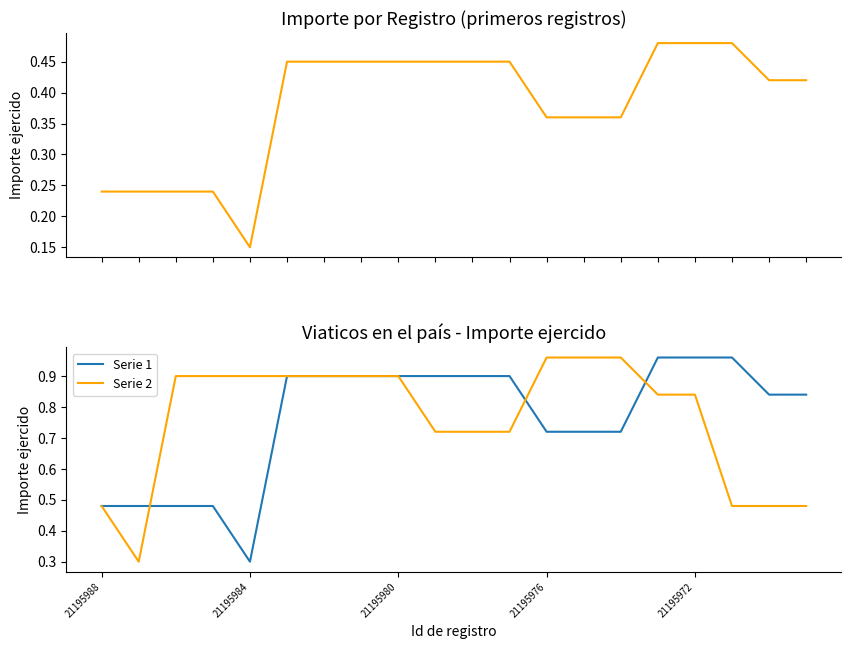

Is it true that Serie 2 equals 0.5 at 21195972?

False